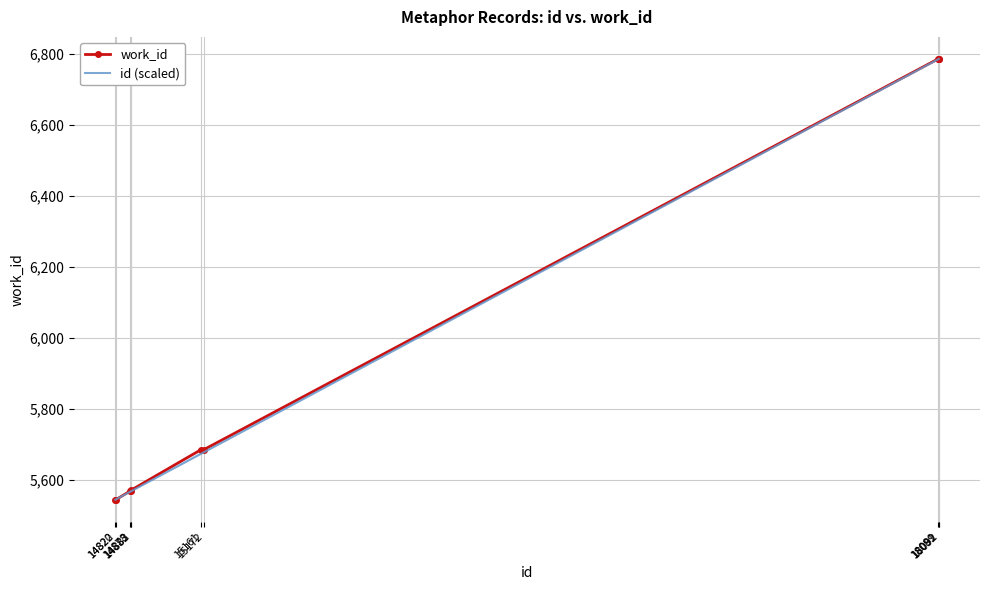

True or false: work_id has more than 1 points higher than both neighbors.

False